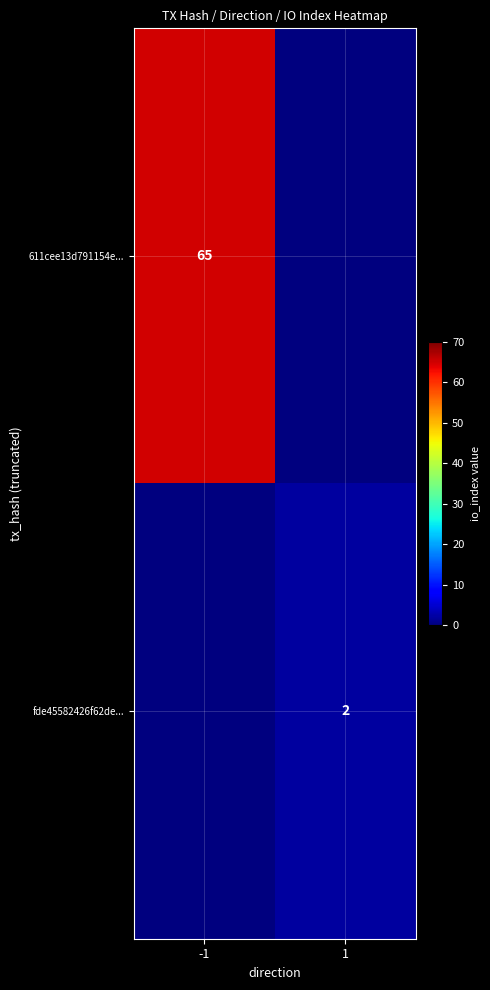

What is the total value across all series at 1?

2